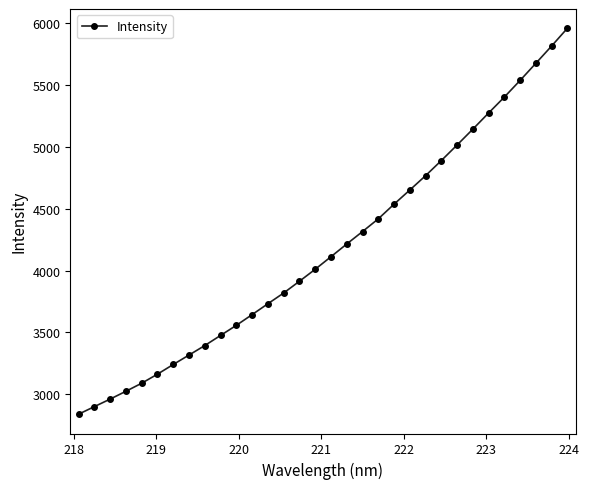

What is the value of the 16th point from the left?

4010.7